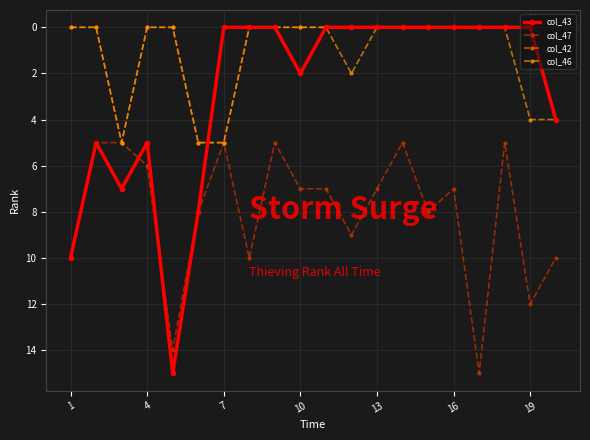

What is the greatest value displayed?

15